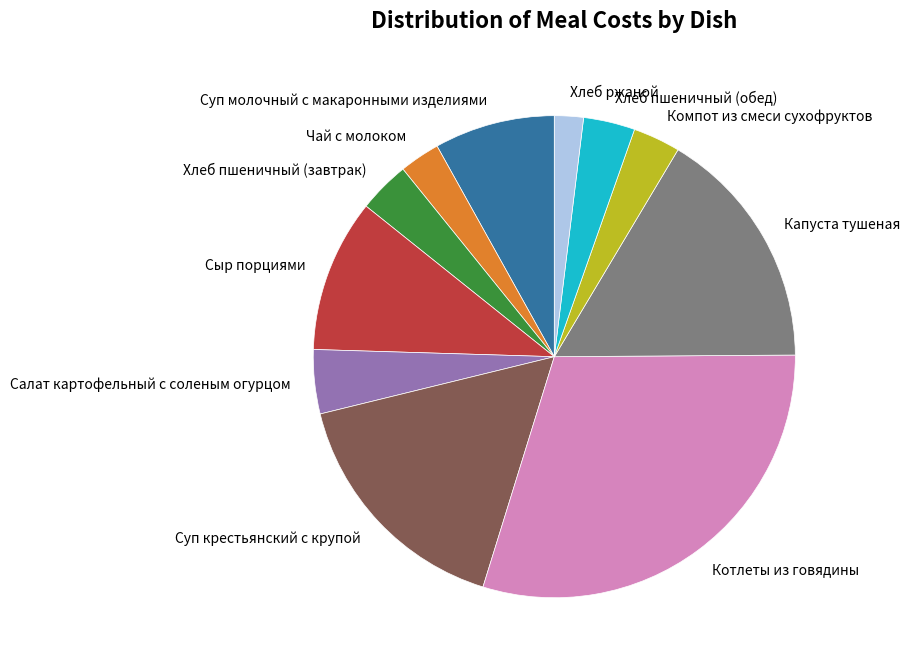

How many slices are in this pie chart?

11